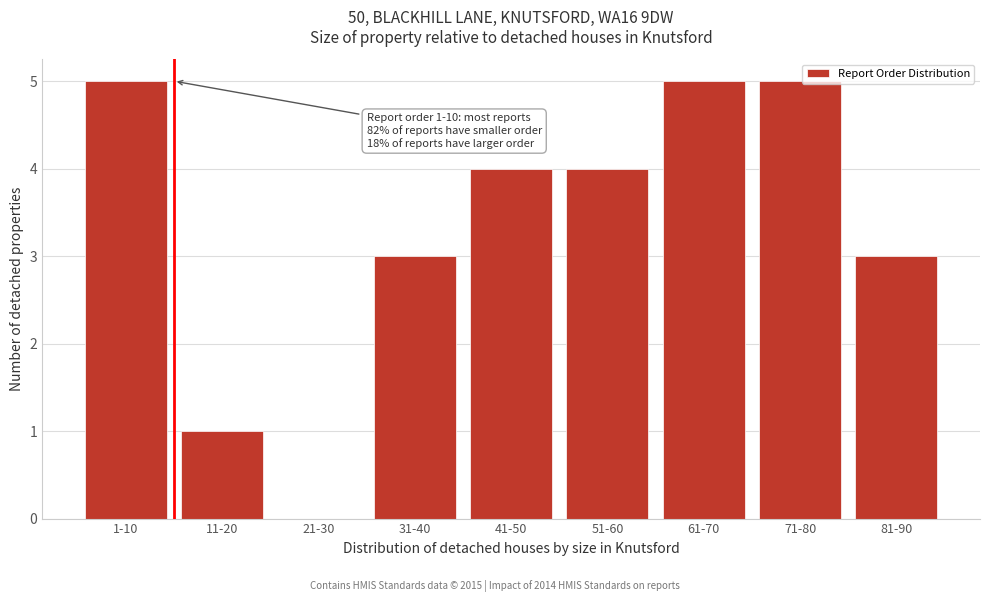

Reading right to left, extract all data points from this chart.

81-90=3	71-80=5	61-70=5	51-60=4	41-50=4	31-40=3	21-30=0	11-20=1	1-10=5